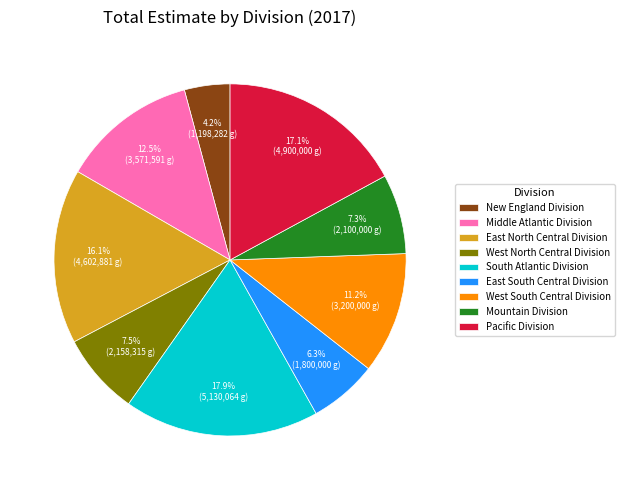

Is there a majority slice in this chart?

No